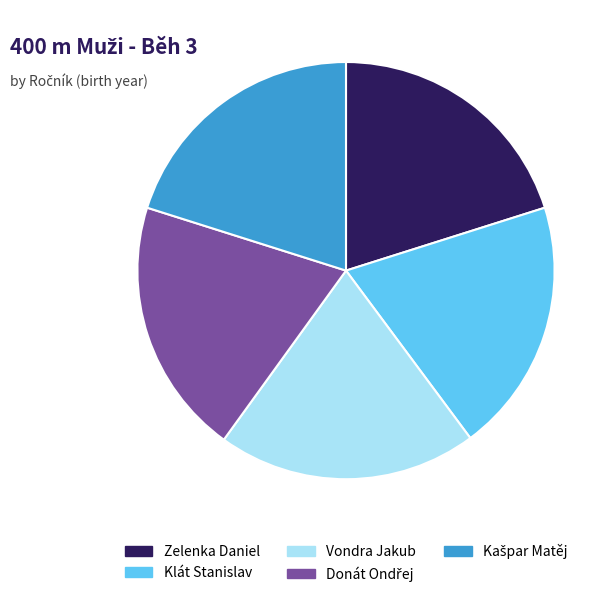

Count the number of slices in the pie.

5